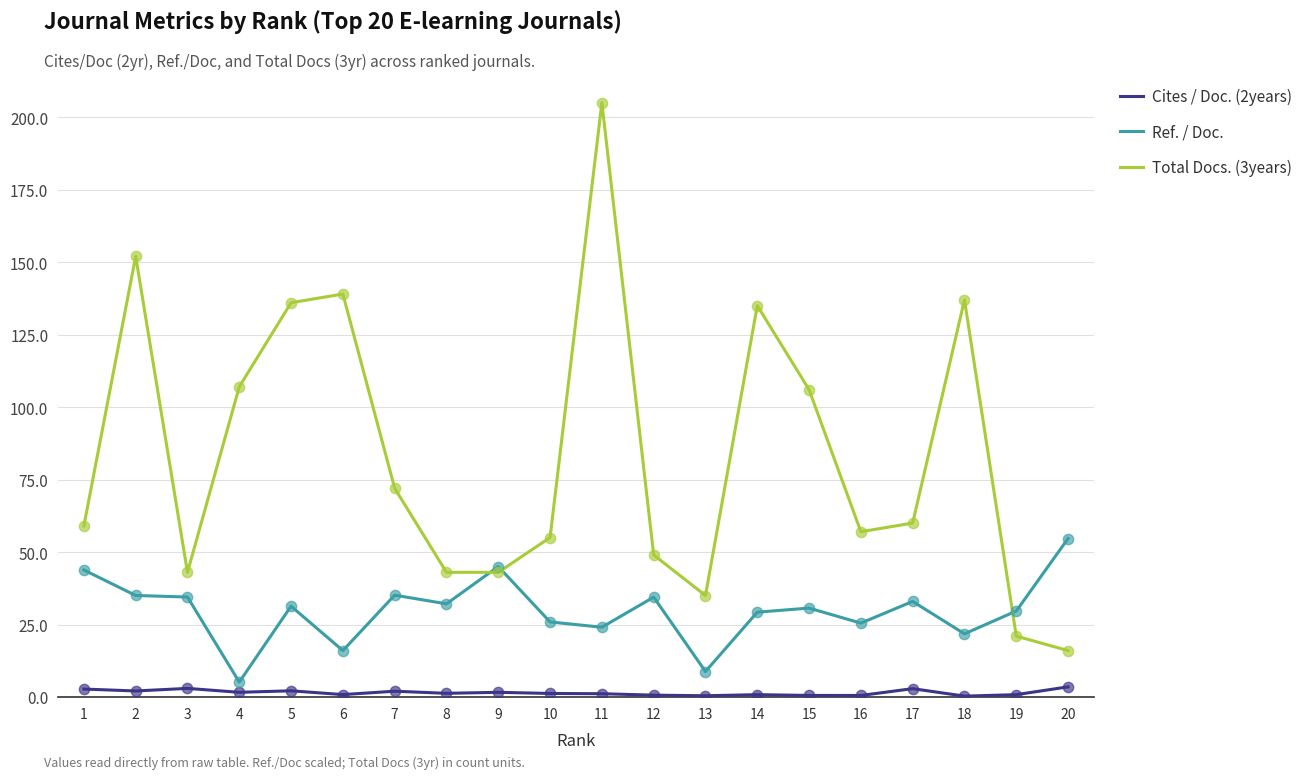

Which series has the largest range (max minus min)?

Total Docs. (3years)